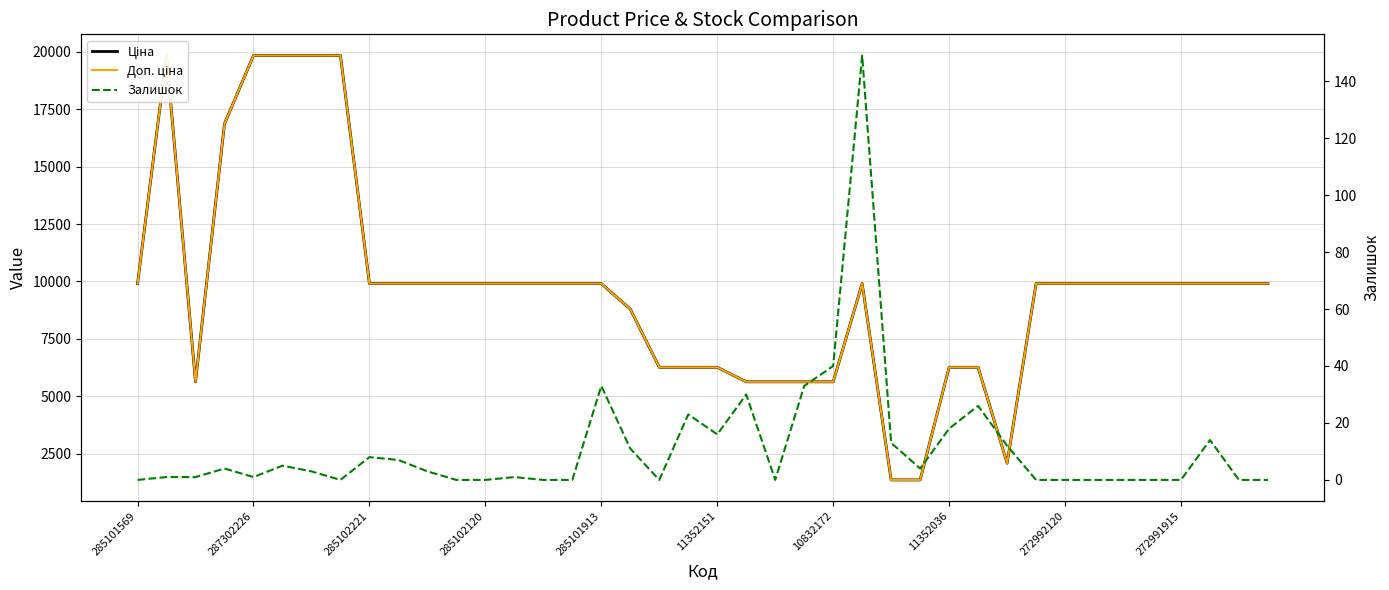

How many data points in Залишок are less than 3?

20